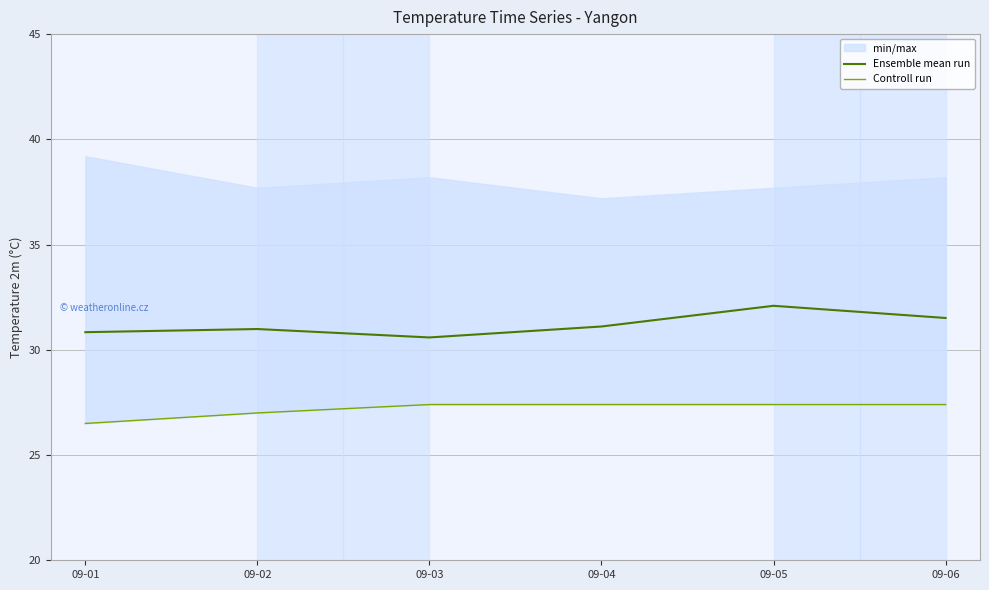

What is the value of the Controll run point at the 5th from the left?

27.4